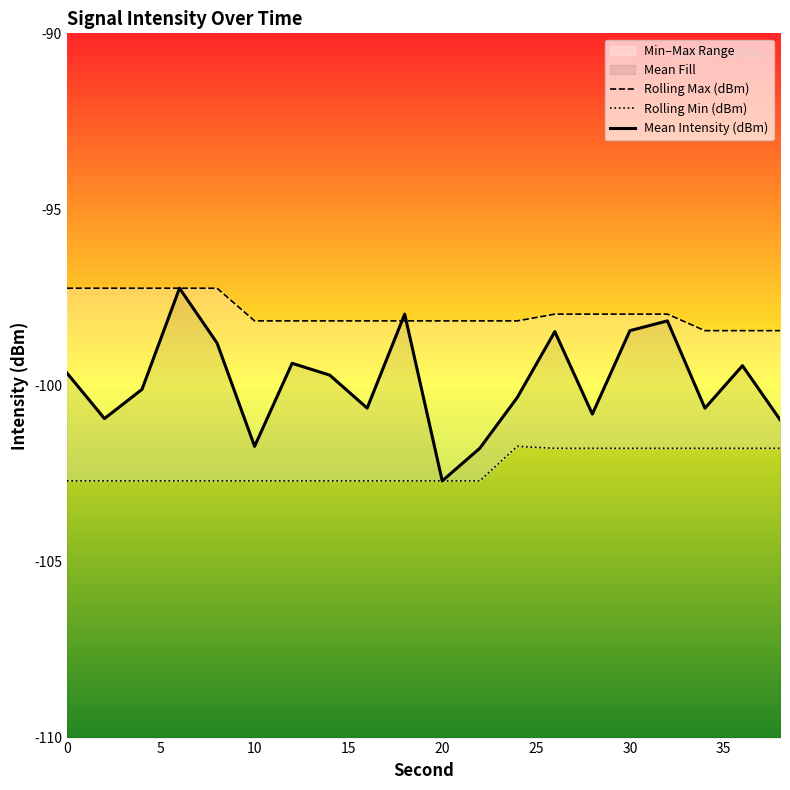

Reading left to right, transcribe all the data shown in this chart.

Mean Intensity (dBm): 0=-99.6	2=-100.9	4=-100.1	6=-97.2	8=-98.8	10=-101.7	12=-99.4	14=-99.7	16=-100.6	18=-98.0	20=-102.7	22=-101.8	24=-100.3	26=-98.5	28=-100.8	30=-98.4	32=-98.2	34=-100.6	36=-99.4	38=-101.0
Rolling Max (dBm): 0=-97.2	2=-97.2	4=-97.2	6=-97.2	8=-97.2	10=-98.2	12=-98.2	14=-98.2	16=-98.2	18=-98.2	20=-98.2	22=-98.2	24=-98.2	26=-98.0	28=-98.0	30=-98.0	32=-98.0	34=-98.4	36=-98.4	38=-98.4
Rolling Min (dBm): 0=-102.7	2=-102.7	4=-102.7	6=-102.7	8=-102.7	10=-102.7	12=-102.7	14=-102.7	16=-102.7	18=-102.7	20=-102.7	22=-102.7	24=-101.7	26=-101.8	28=-101.8	30=-101.8	32=-101.8	34=-101.8	36=-101.8	38=-101.8